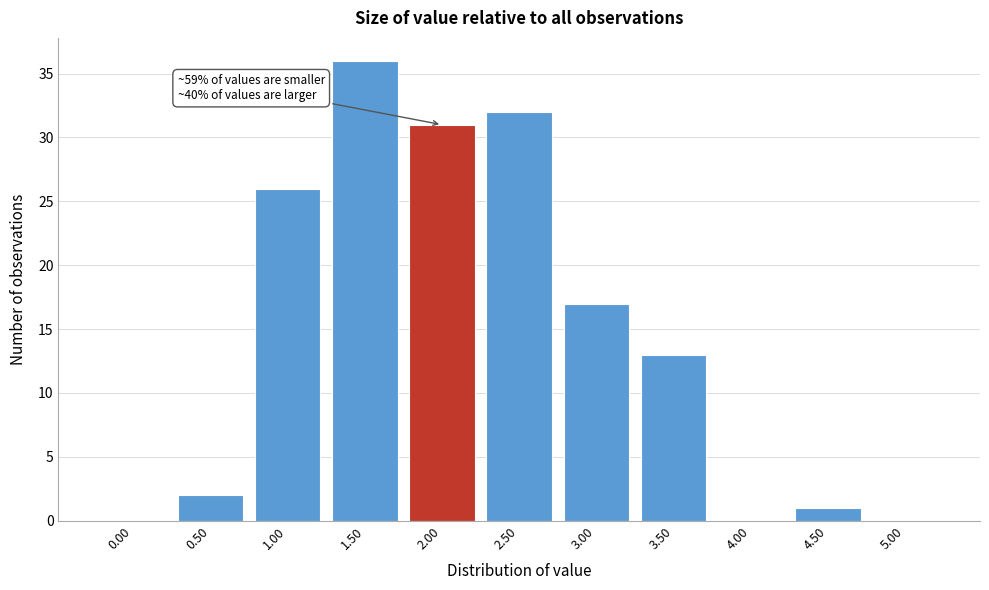

Reading left to right, what are all the values shown in this chart?

0.00=0	0.50=2	1.00=26	1.50=36	2.00=31	2.50=32	3.00=17	3.50=13	4.00=0	4.50=1	5.00=0